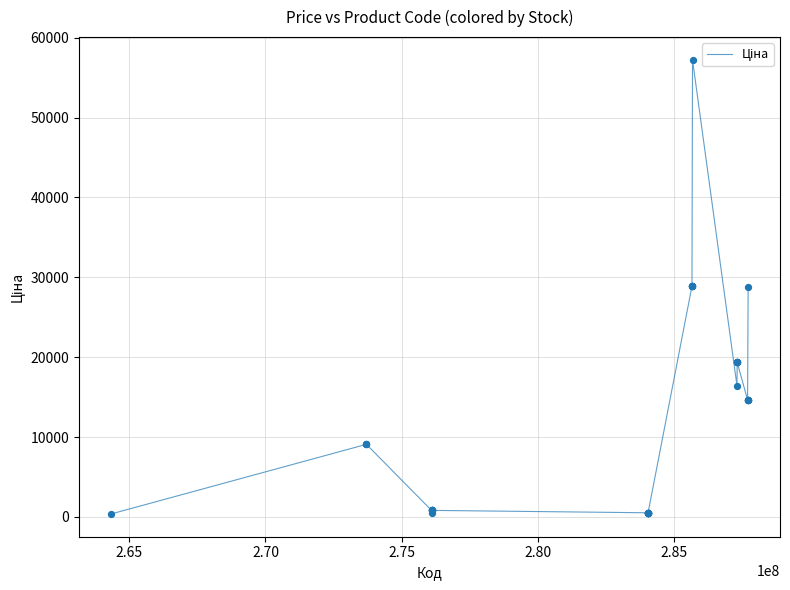

What is the difference between the maximum and minimum values?

56867.9